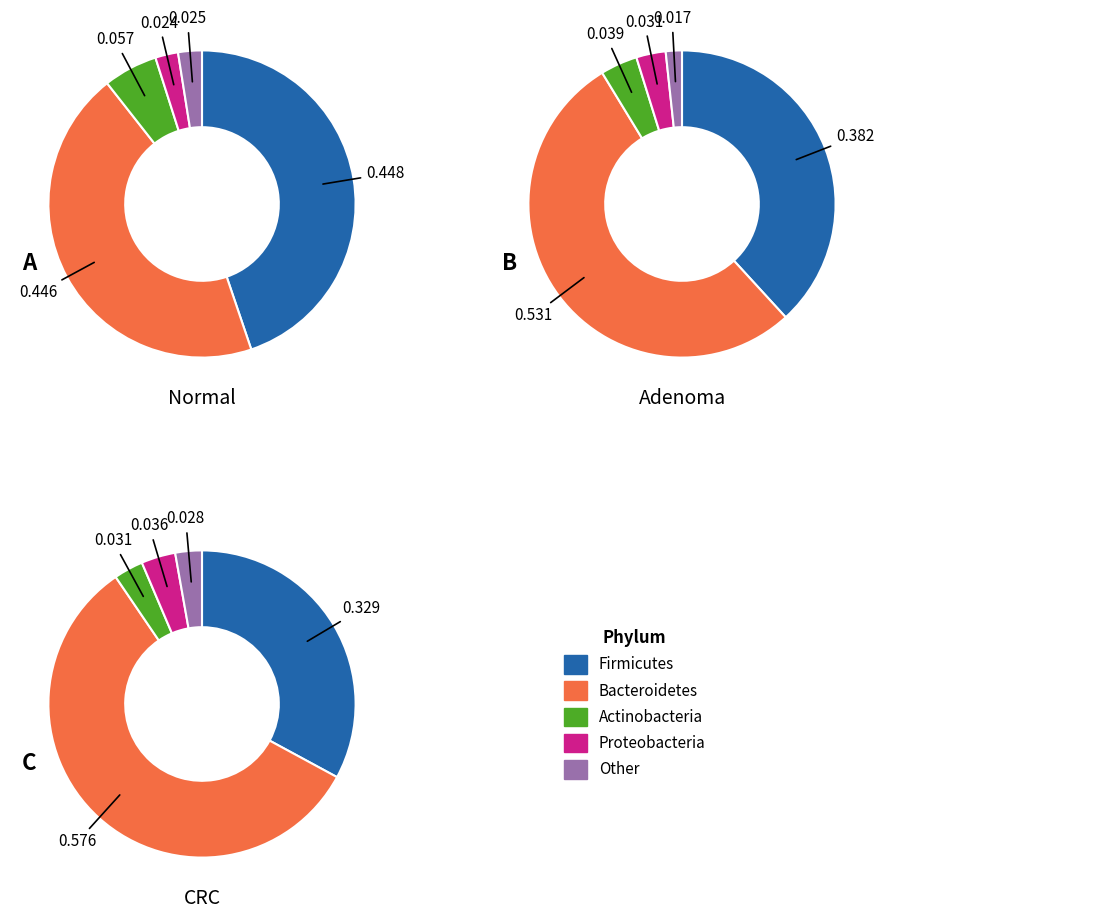

To the nearest percent, what is the average slice percentage?

20%